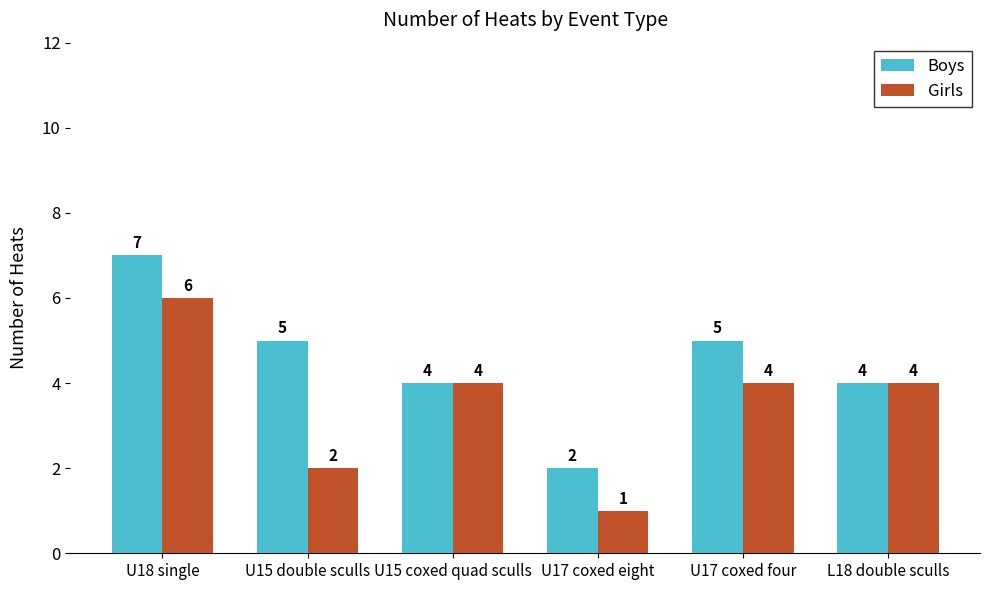

The value of Girls at U18 single is 6. True or false?

True